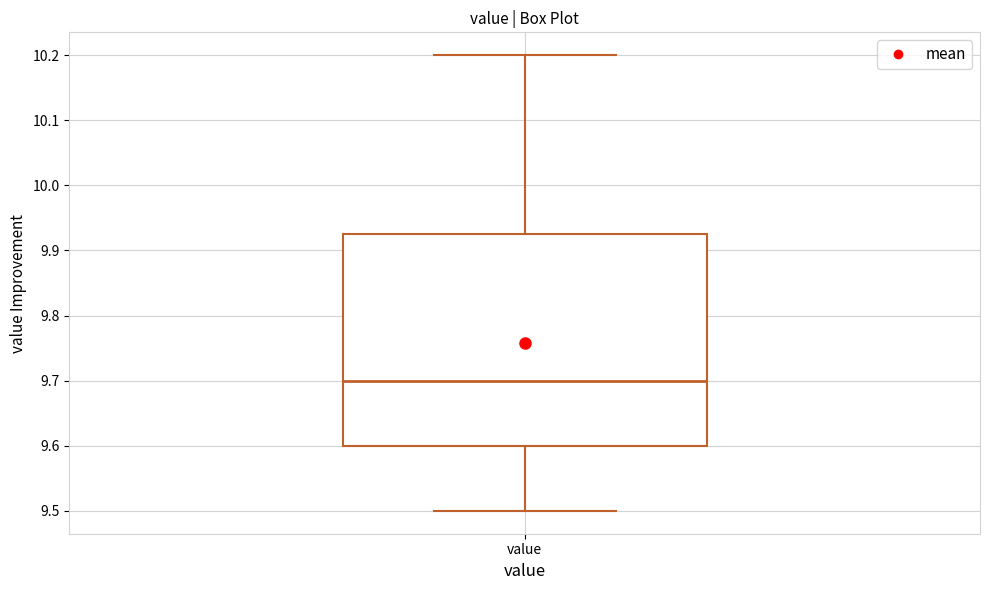

Read this box plot against the y-axis: the position of the median line, the range covered by the box, and the ends of both whiskers. The values are not printed on the chart, so give them approximately, as read against the axis.

median 9.70, box 9.60 to 9.93, whiskers 9.50 to 10.20